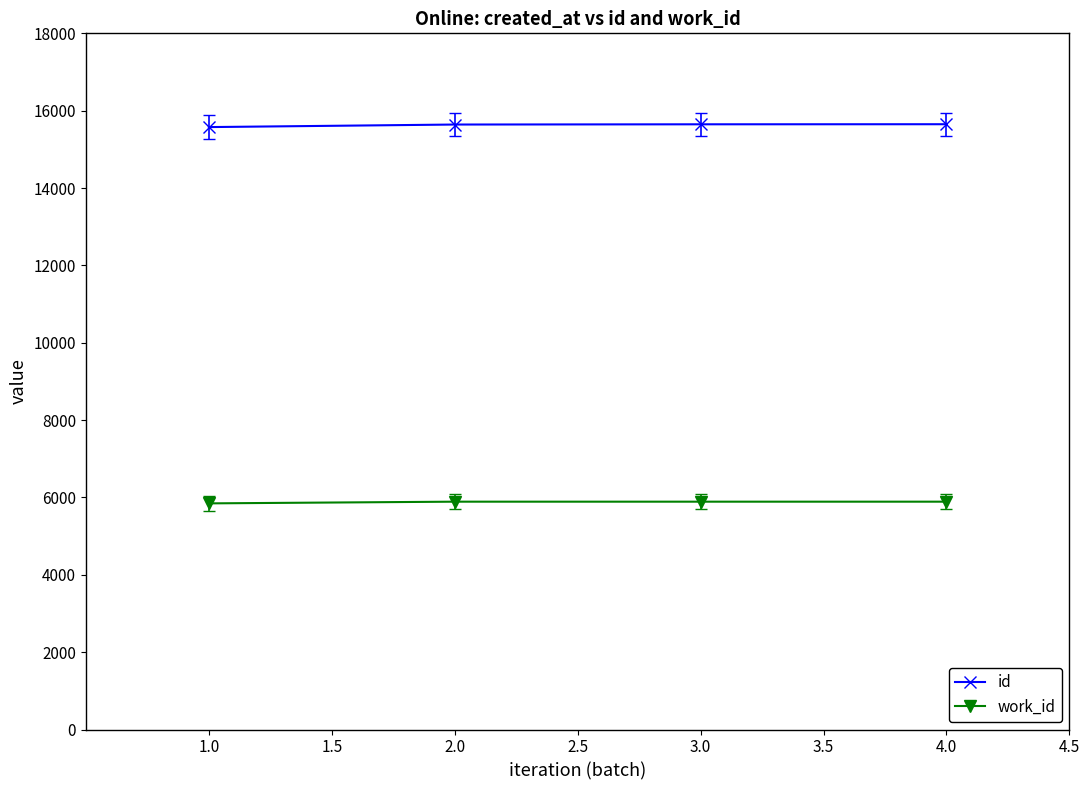

What is the minimum value shown in the chart?

5847